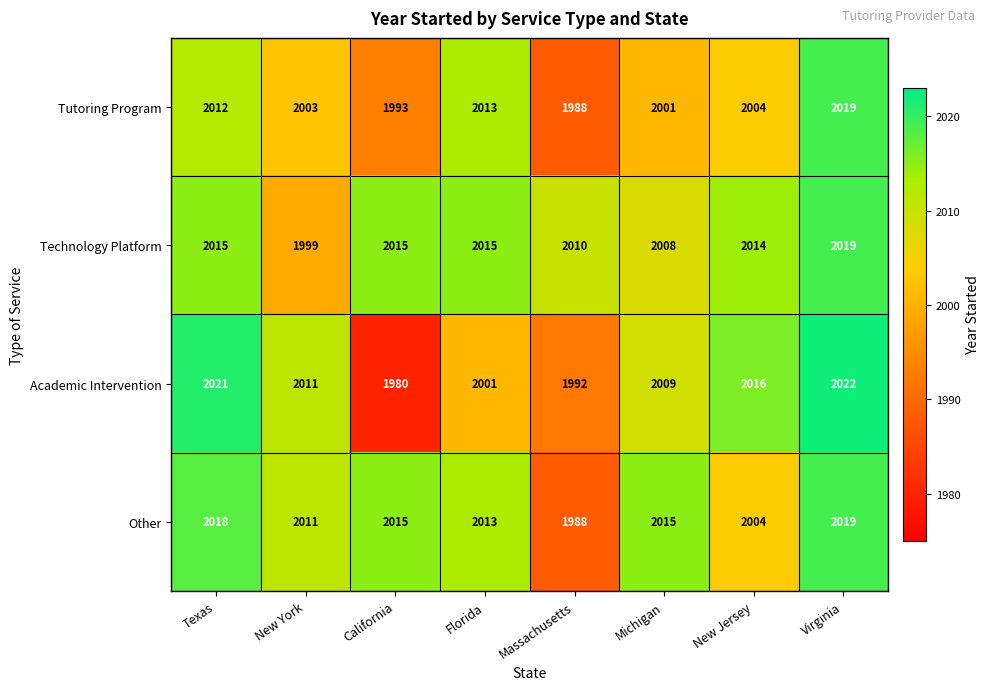

At Michigan, list the series in order from smallest to largest.

Tutoring Program, Technology Platform, Academic Intervention, Other